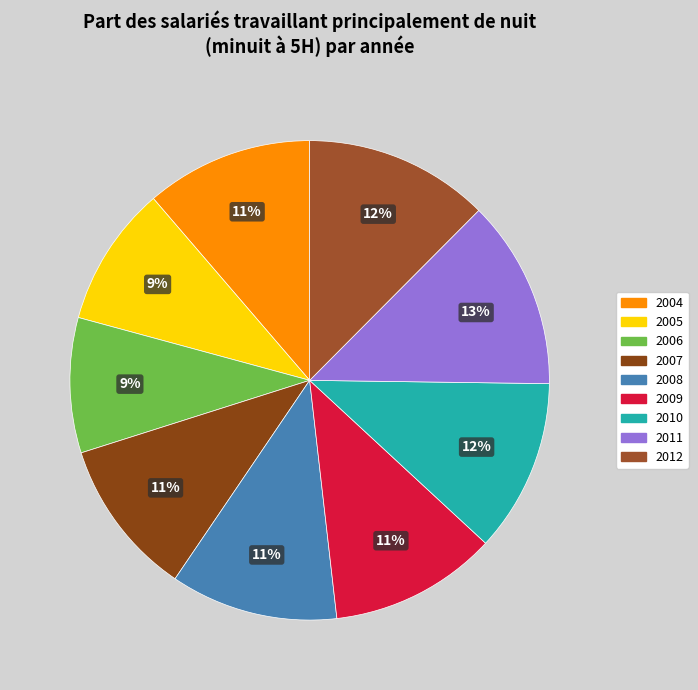

Is the sum of 2007 and 2008 greater than half?

No